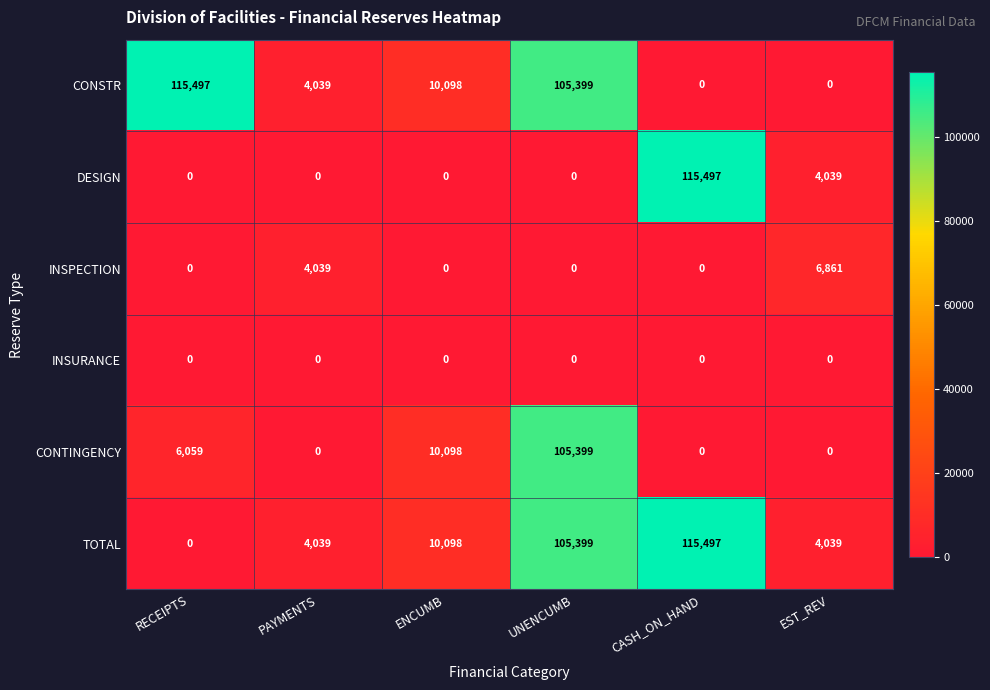

The value of INSPECTION at RECEIPTS is -4454. True or false?

False